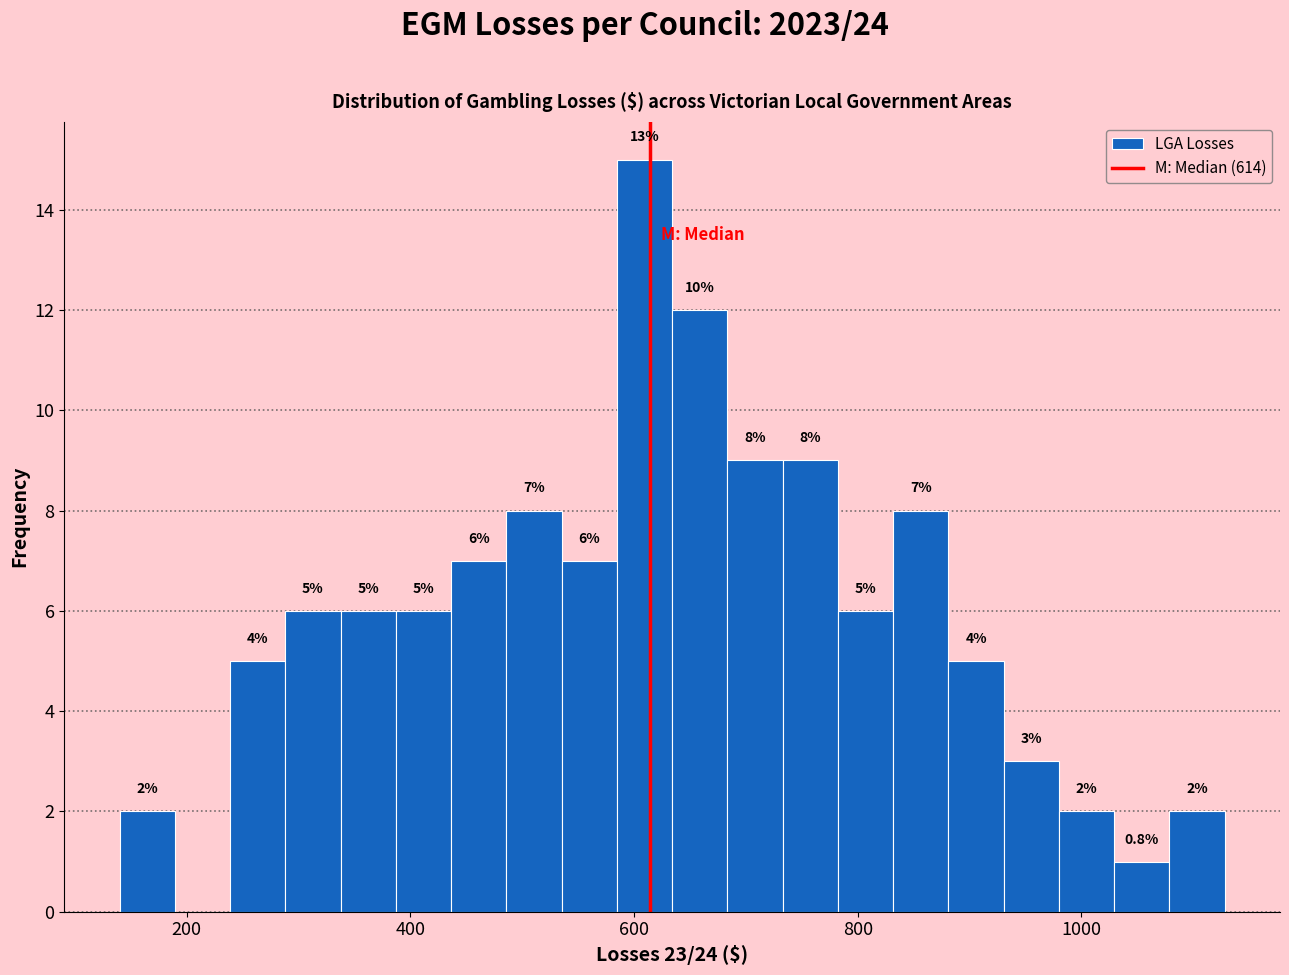

Read against the x-axis, roughly where is the centre of the tallest bar?

600